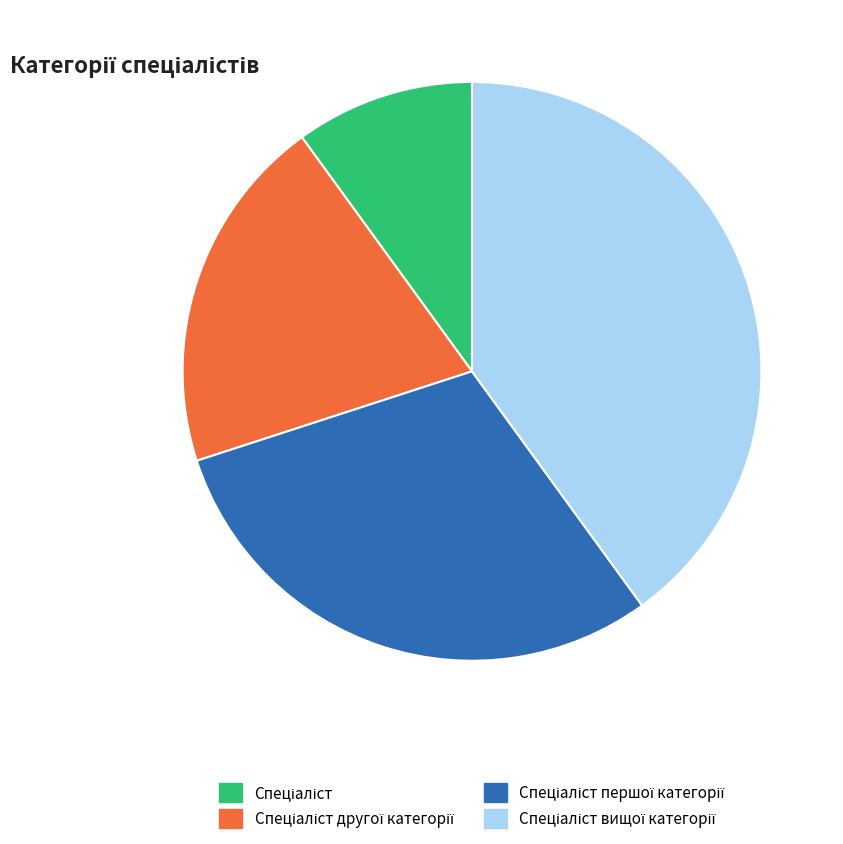

Does any single category account for the majority?

No